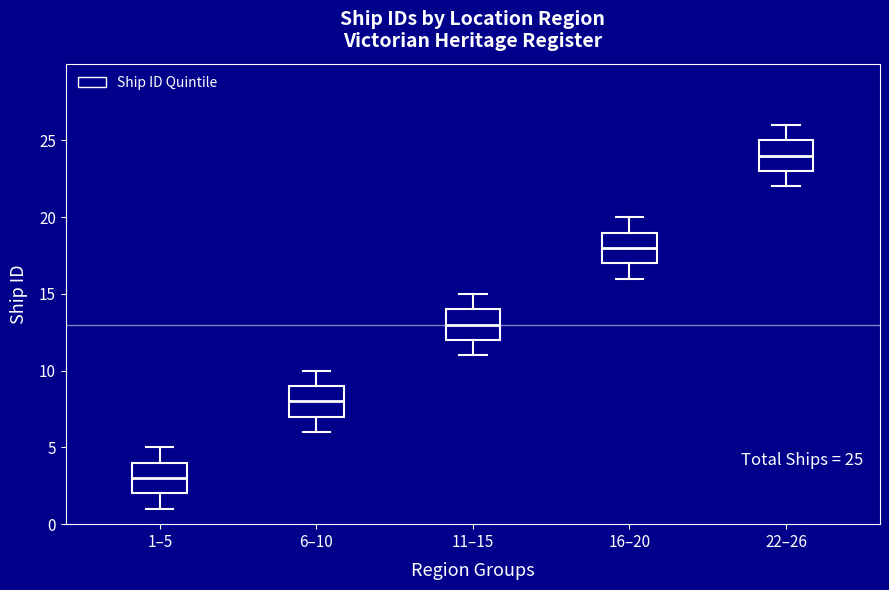

Which box has the highest median line?

22–26